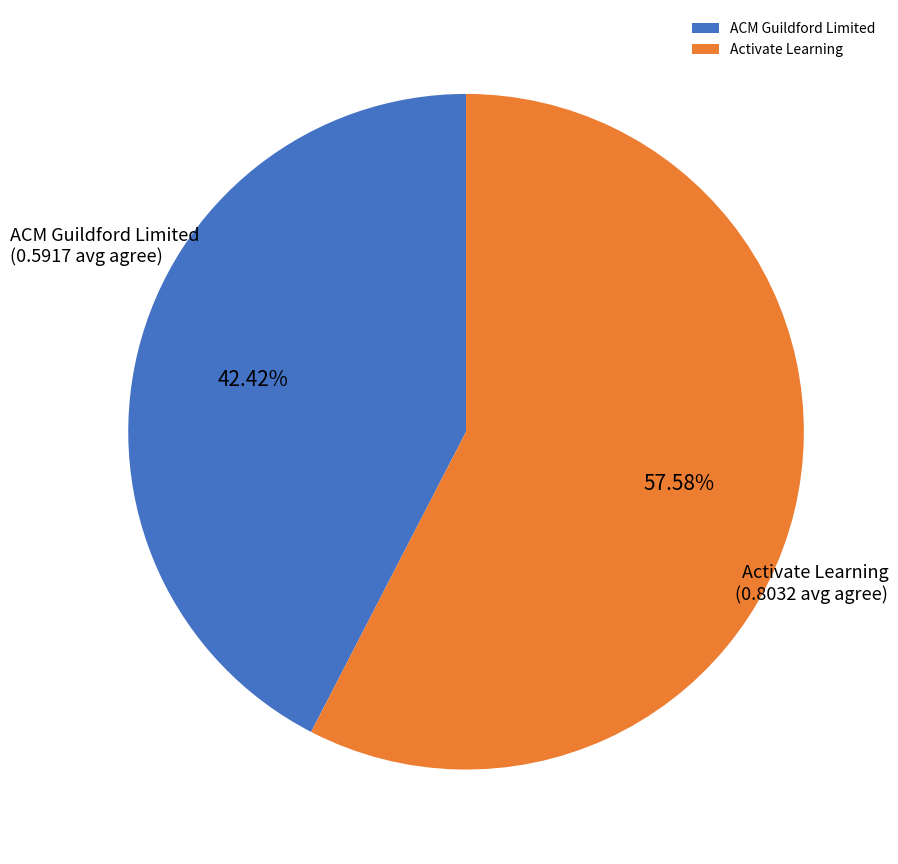

True or false: ACM Guildford Limited accounts for 57% of the total.

False